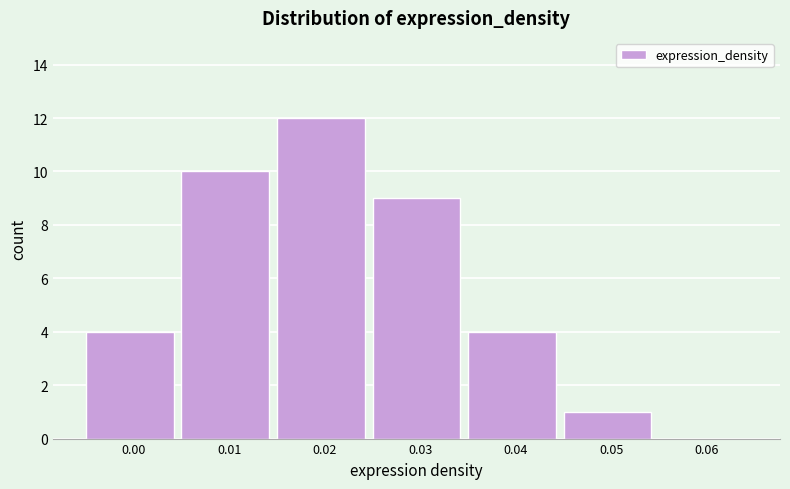

Reading right to left, what are all the values shown in this chart?

0.06=0	0.05=1	0.04=4	0.03=9	0.02=12	0.01=10	0.00=4